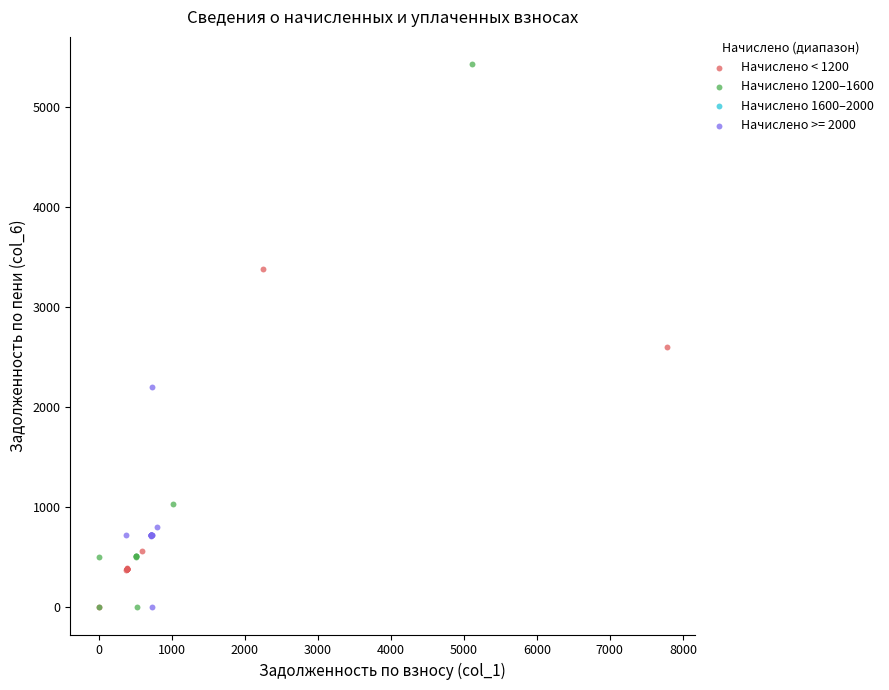

Which series contains the highest Y value?

Начислено 1200–1600